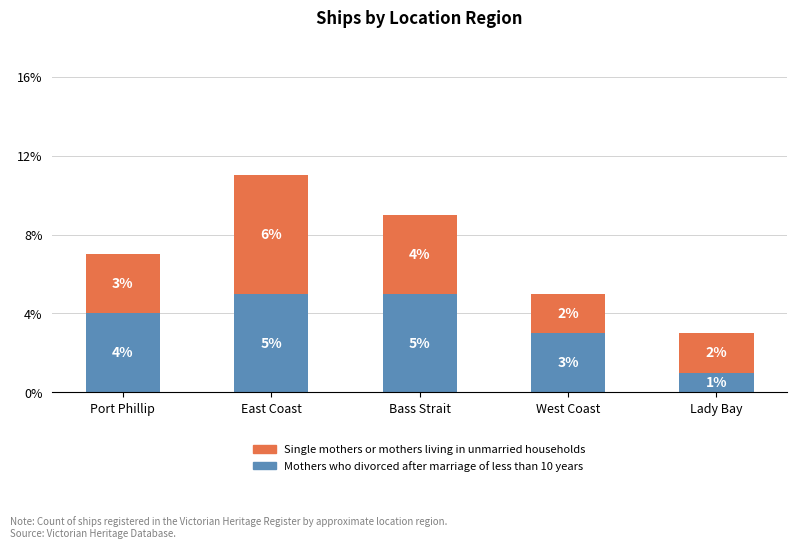

How many Mothers who divorced after marriage of less than 10 years values are between 3 and 5?

4